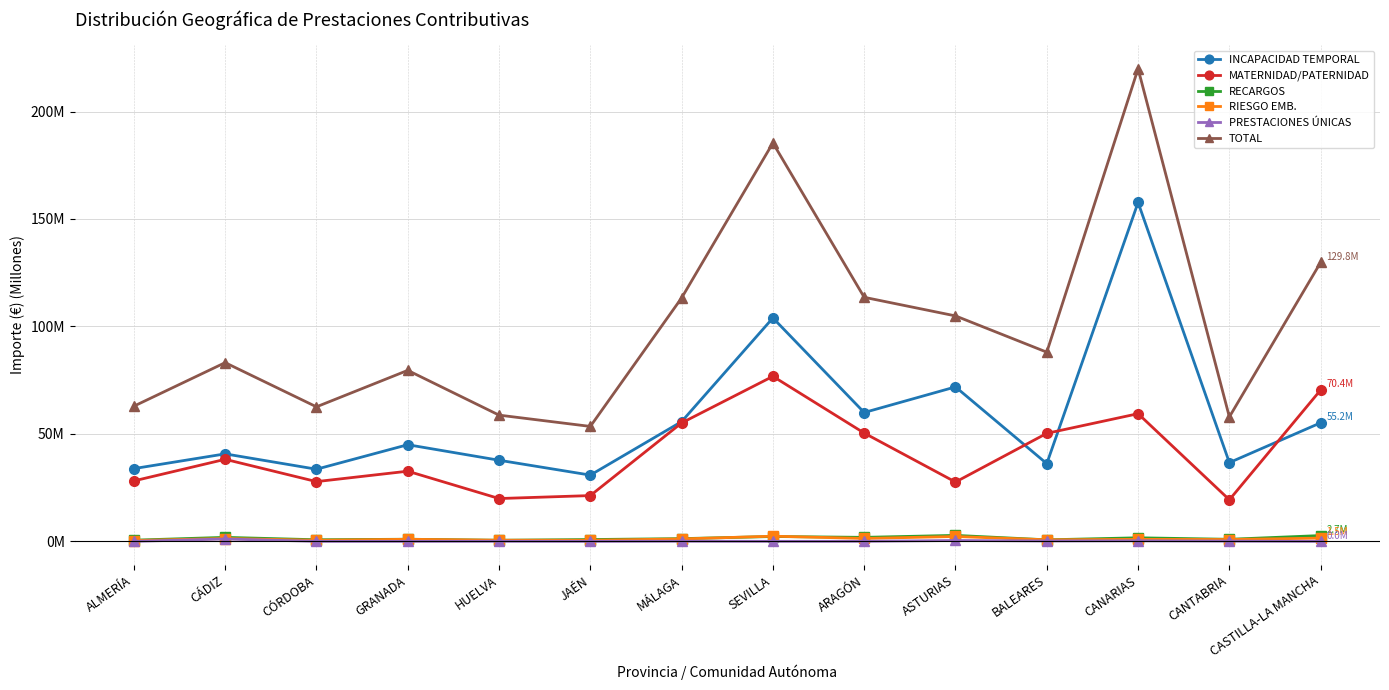

Between ARAGÓN and ASTURIAS, which series saw the biggest shift?

MATERNIDAD/PATERNIDAD